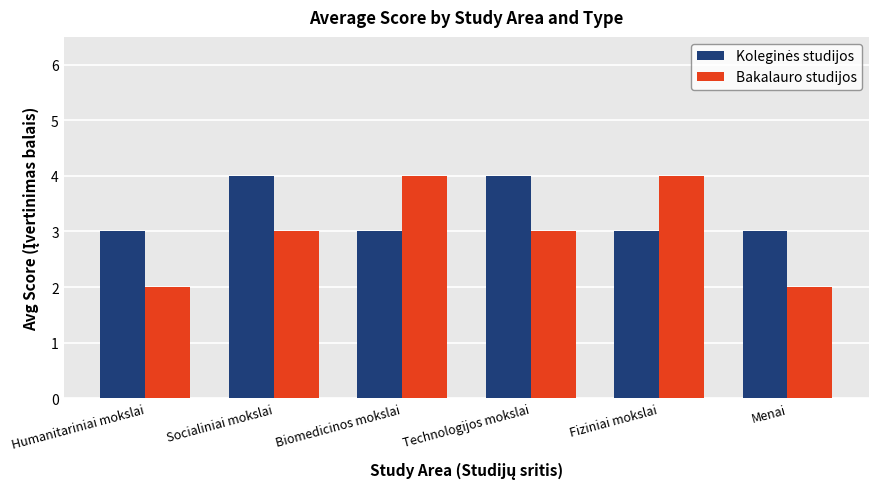

Which series has the largest range (max minus min)?

Bakalauro studijos